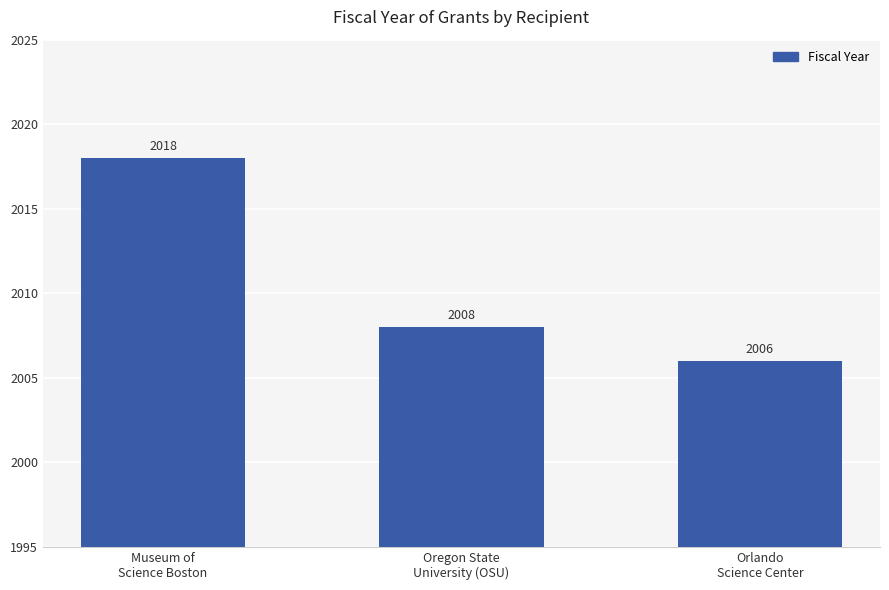

True or false: the data shows 2006 at Orlando
Science Center.

True